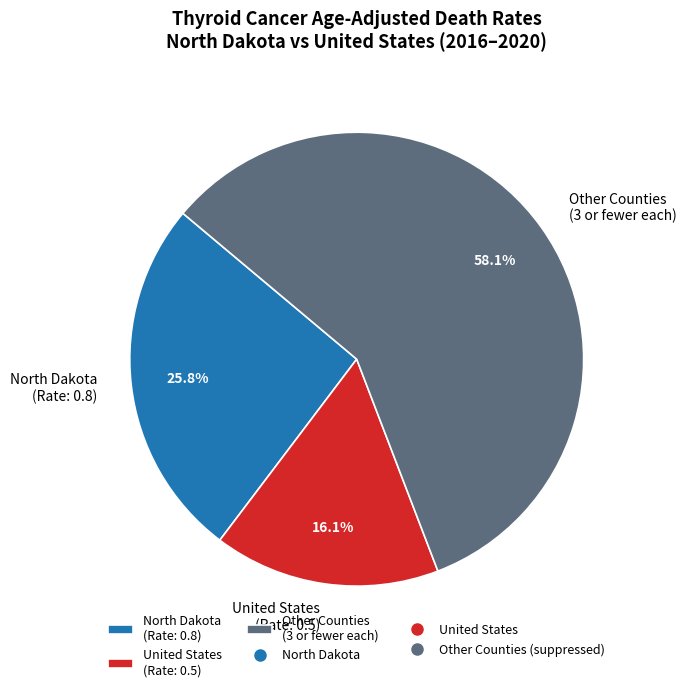

Count the number of slices in the pie.

3